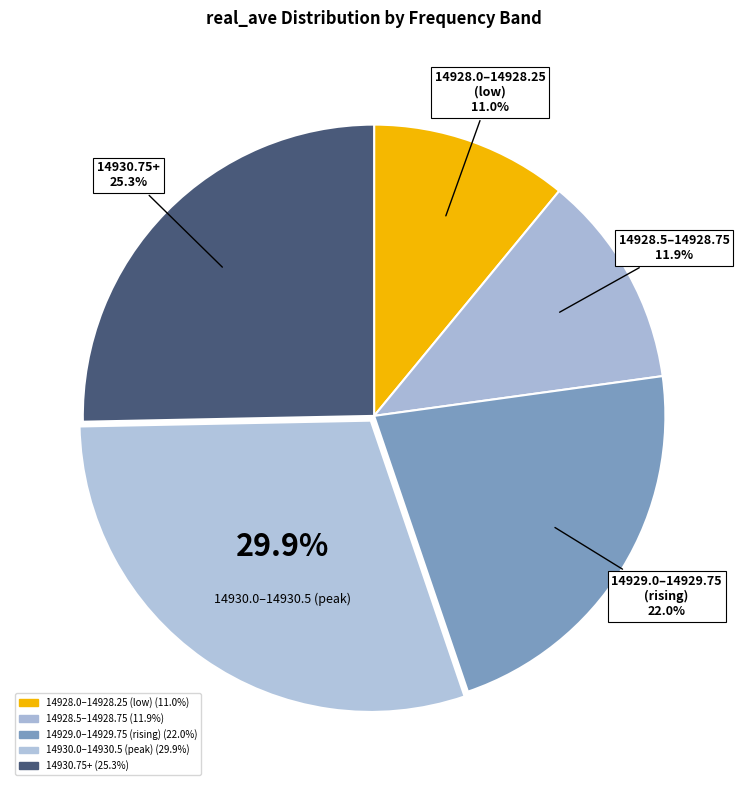

Count the number of slices in the pie.

5